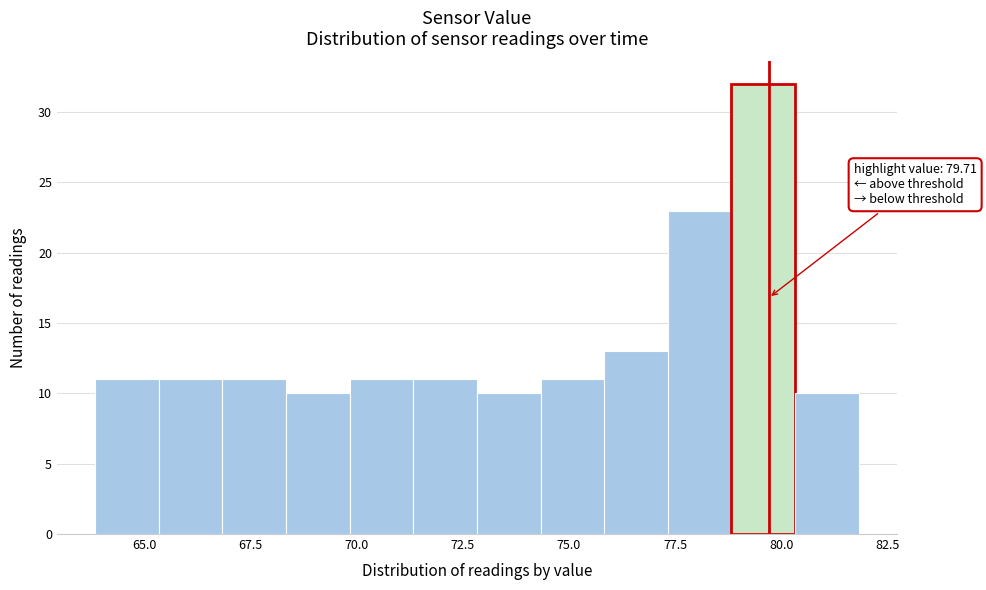

Around what value on the x-axis is the tallest bar? Give the approximate position of its centre, as read against the axis.

79.5